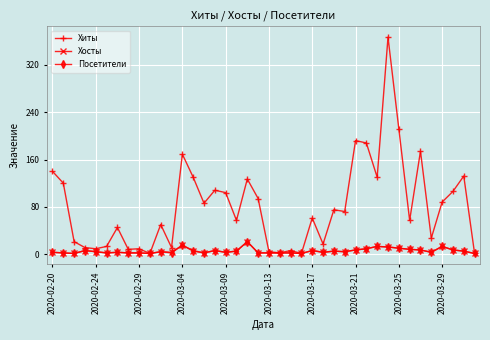

Which series has the widest spread of values?

Хиты